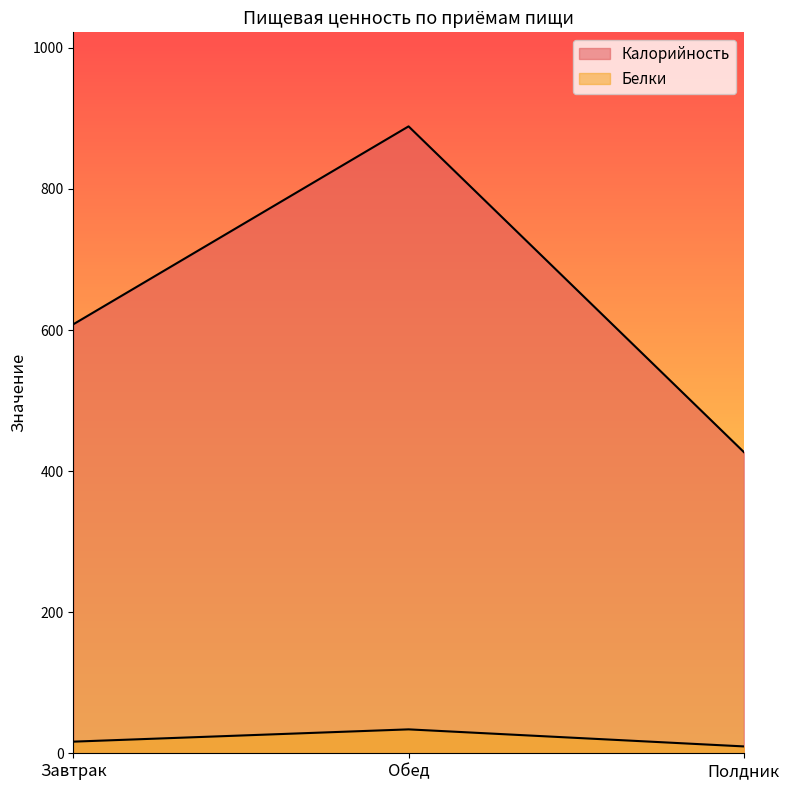

Does the chart have visible grid lines?

No